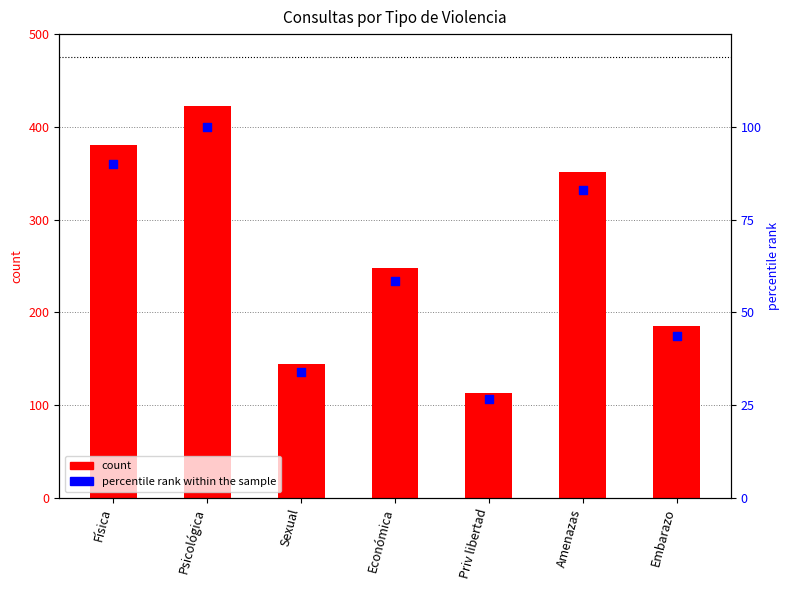

Which series has the largest Y range (max minus min)?

count